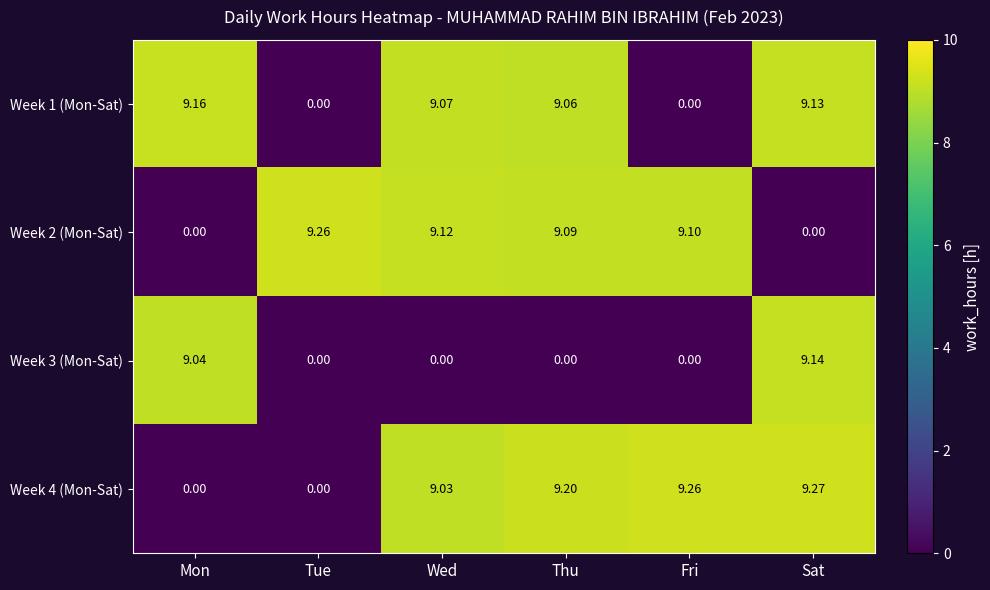

Which label corresponds to the largest value in the chart?

Sat